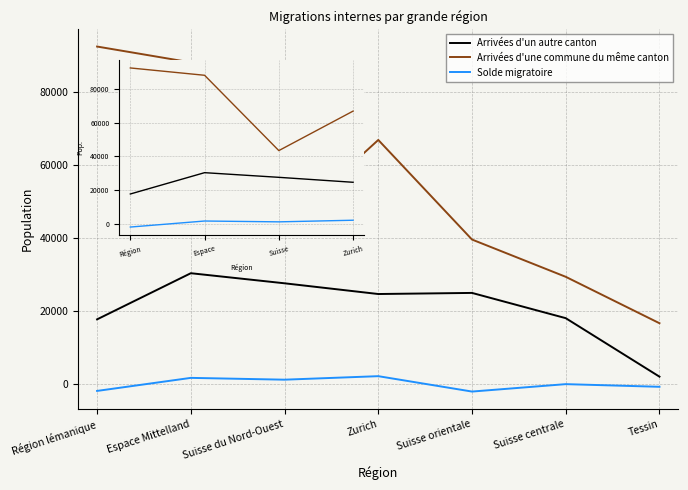

The Solde migratoire series shows 818 at Zurich. True or false?

False